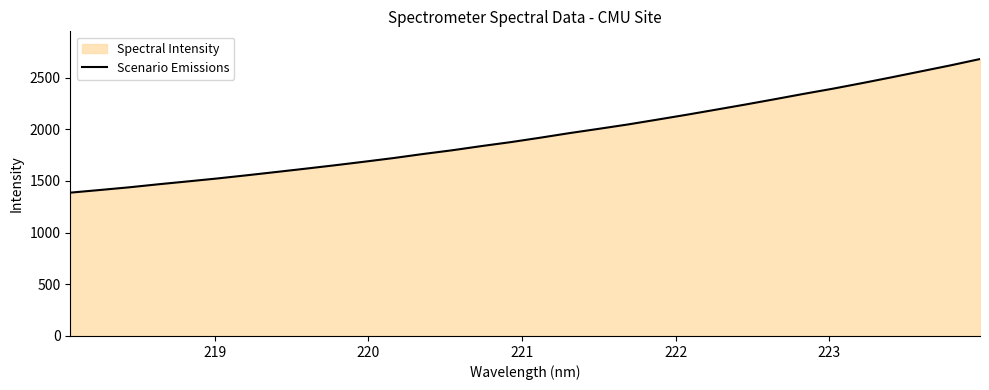

What is the sum of all values?

62250.3